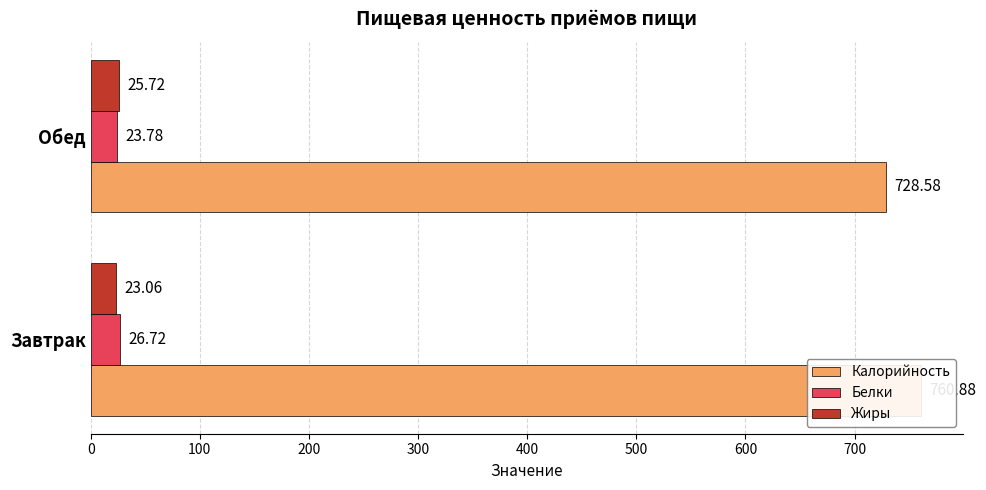

What is the maximum value for Жиры?

25.7